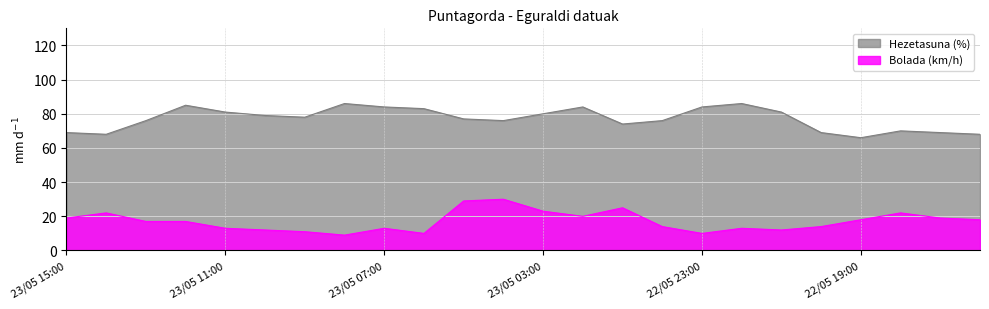

True or false: Bolada (km/h) and Hezetasuna (%) cross at least once.

False